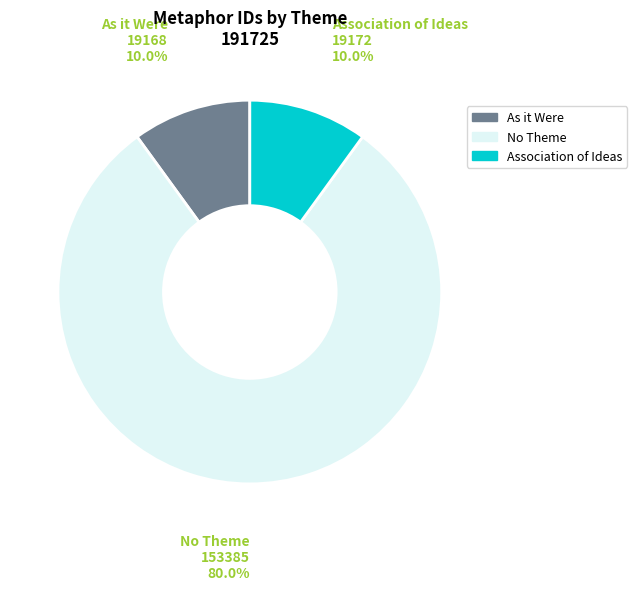

Is there any slice that represents more than half of the pie?

Yes